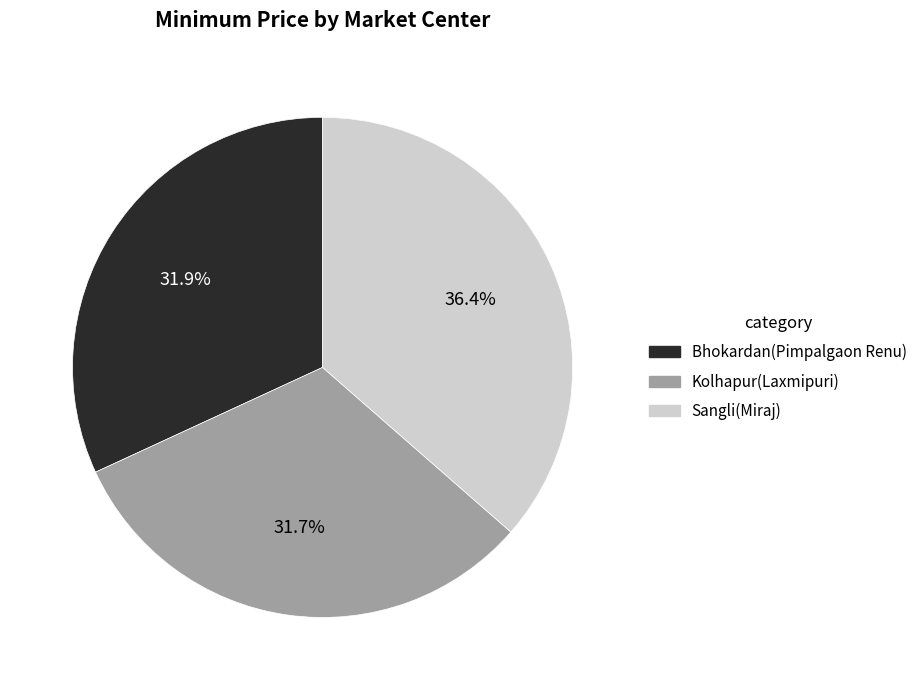

How many slices are in this pie chart?

3